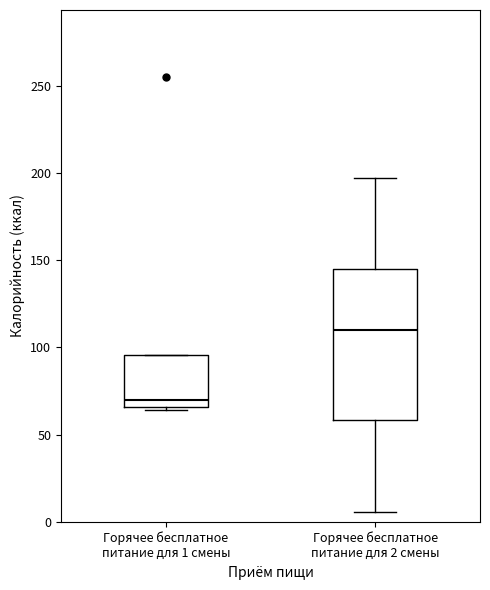

Where is the upper edge of the box for Горячее бесплатное питание для 1 смены on the y-axis? The values are not printed on the chart, so give them approximately, as read against the axis.

95